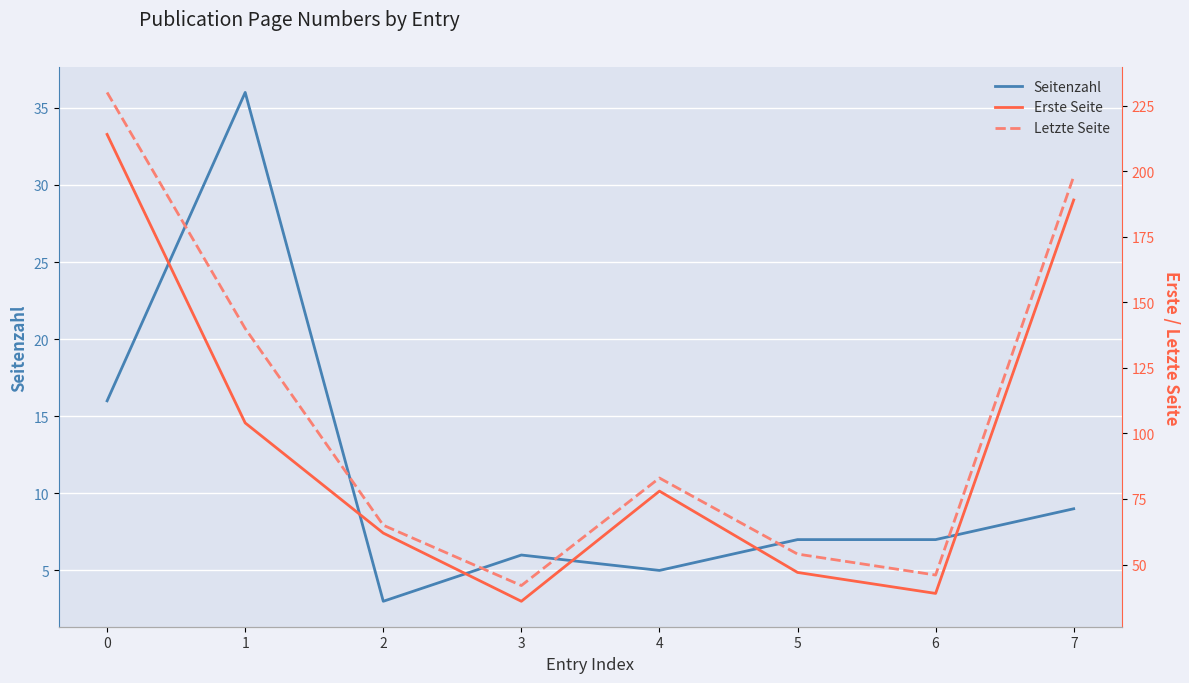

The value of Erste Seite at 0 is 214. True or false?

True